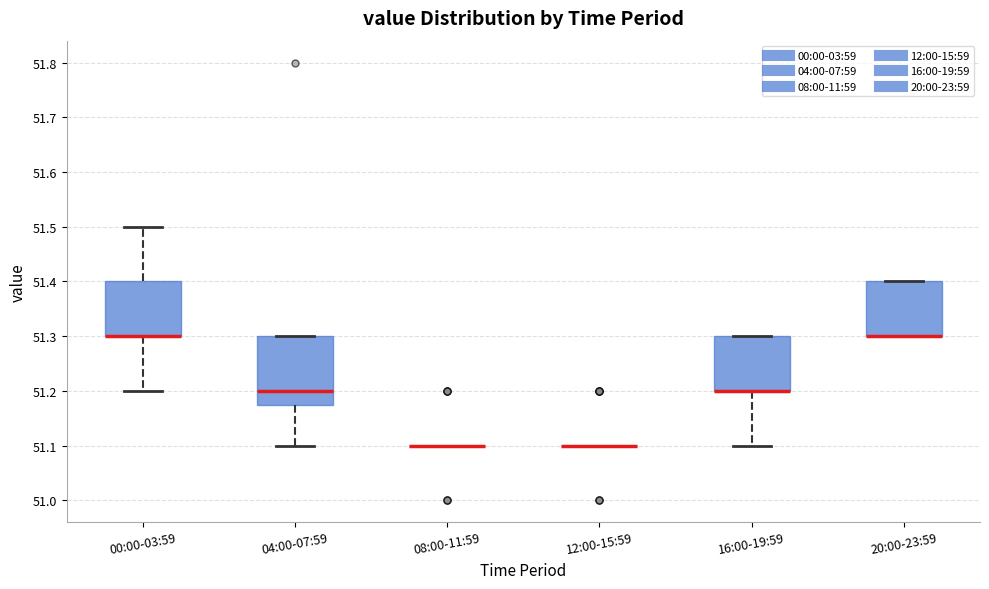

Reading left to right, transcribe this box plot: for each box, give where its median line is, the range the box spans, and where its two whiskers end, as read against the y-axis. The values are not printed on the chart, so give them approximately, as read against the axis.

00:00-03:59: median 51.30 (drawn on the box's lower edge), box 51.30 to 51.40, whiskers 51.20 to 51.50
04:00-07:59: median 51.20, box 51.18 to 51.30, whiskers 51.10 to 51.30
08:00-11:59: box collapsed to a line at 51.10, whiskers 51.10 to 51.10
12:00-15:59: box collapsed to a line at 51.10, whiskers 51.10 to 51.10
16:00-19:59: median 51.20 (drawn on the box's lower edge), box 51.20 to 51.30, whiskers 51.10 to 51.30
20:00-23:59: median 51.30 (drawn on the box's lower edge), box 51.30 to 51.40, whiskers 51.30 to 51.40